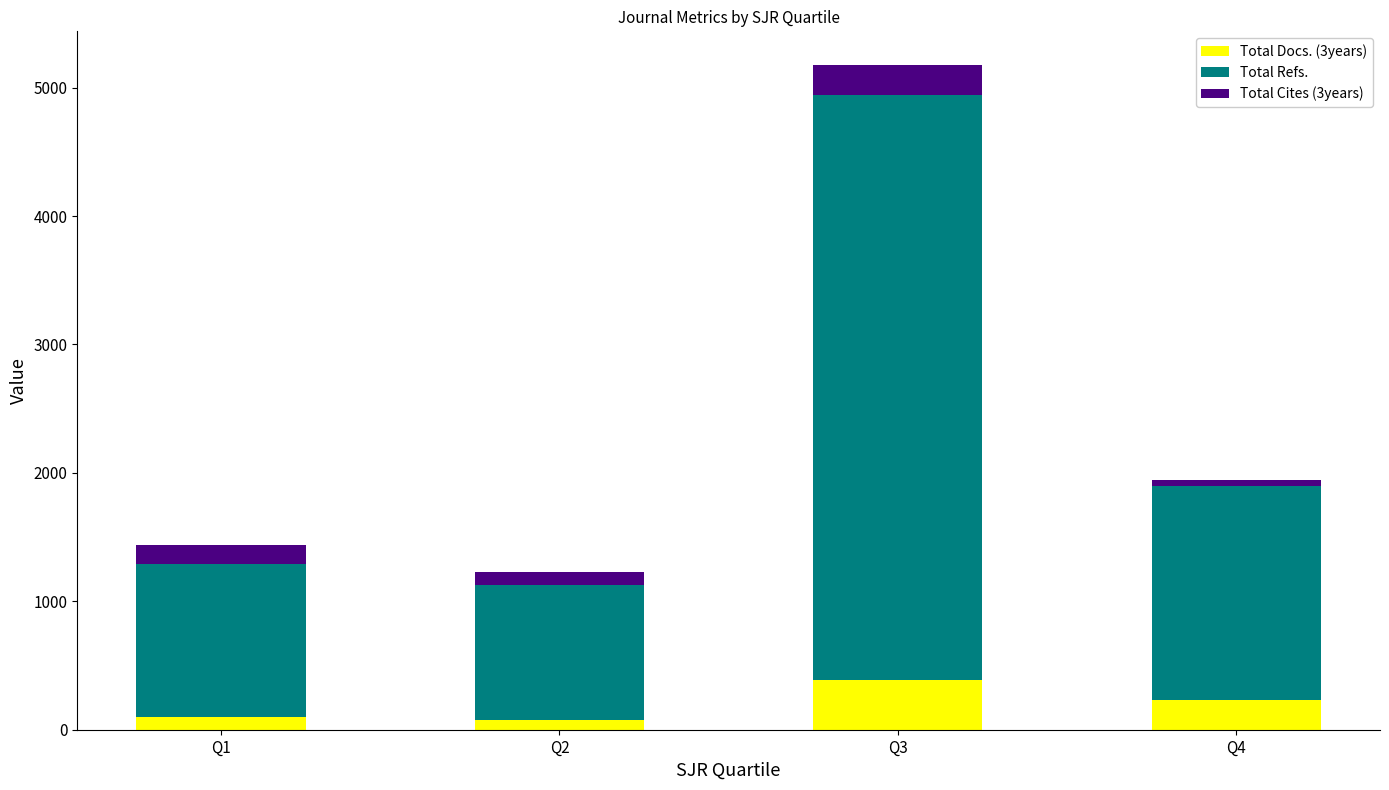

Which category has the highest value in the Total Docs. (3years) series?

Q3